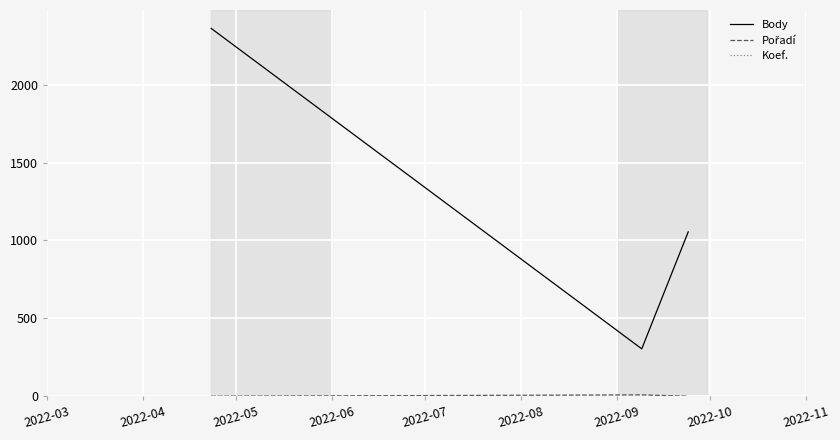

Does the chart have visible grid lines?

Yes